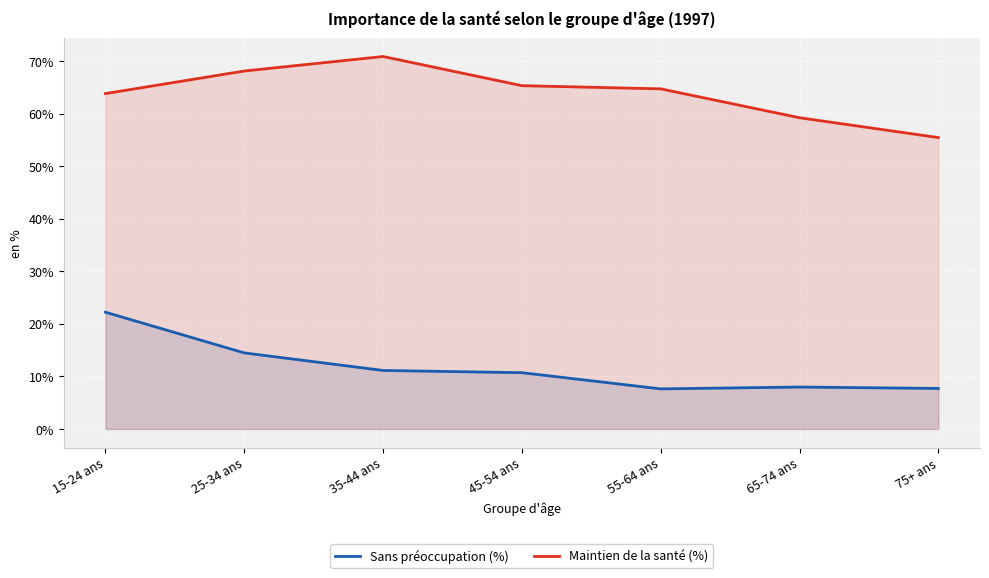

What is the value of the Sans préoccupation (%) point at the 6th from the left?

8.0